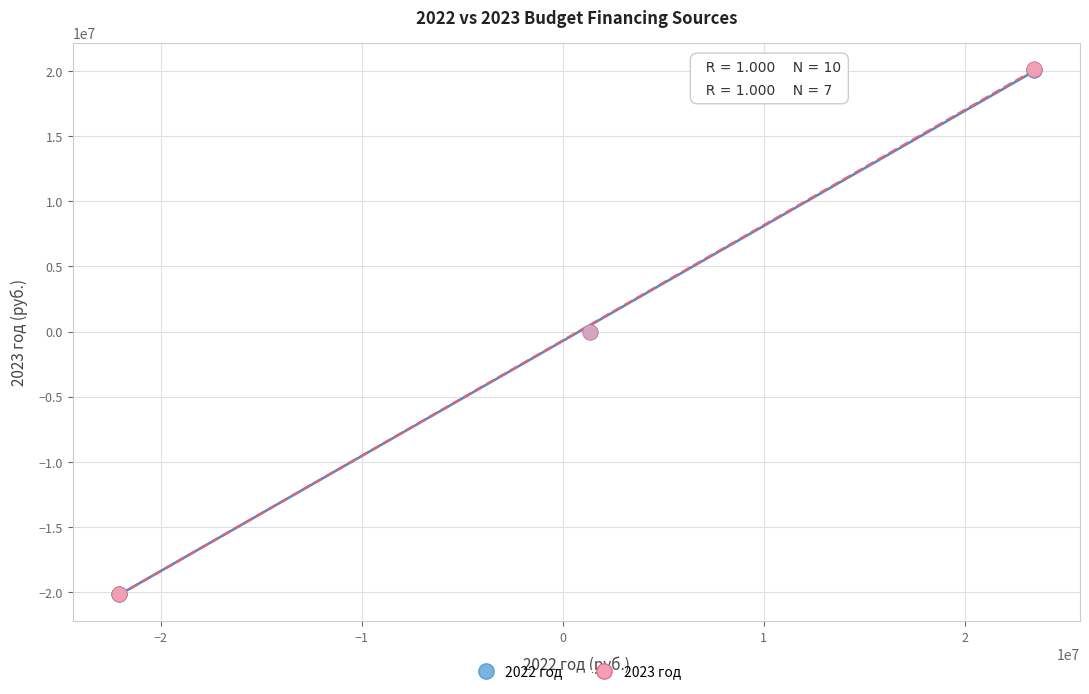

Which series has the largest Y range (max minus min)?

2023 год